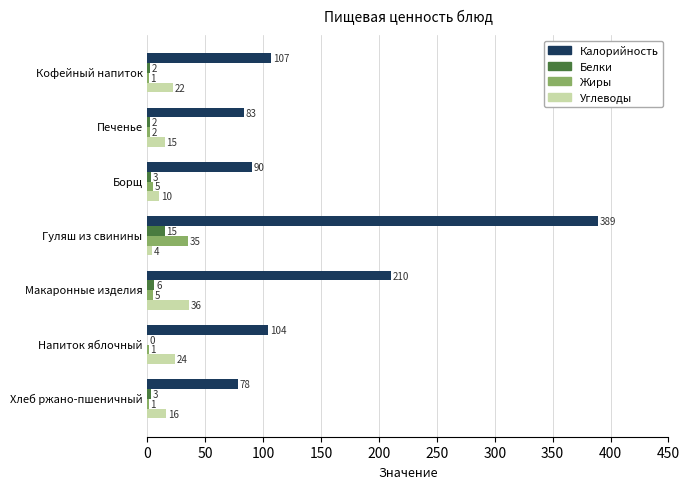

What is the maximum value for Жиры?

35